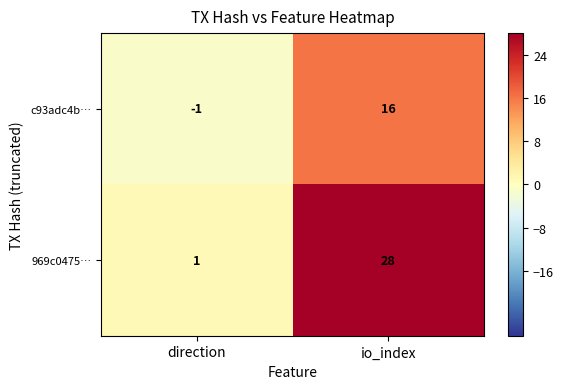

What is the sum of all 969c0475… values?

29